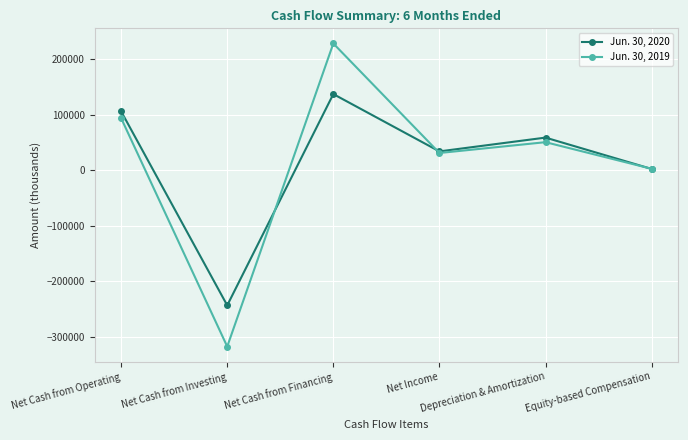

True or false: Jun. 30, 2020 has more than 2 interior local peaks.

False